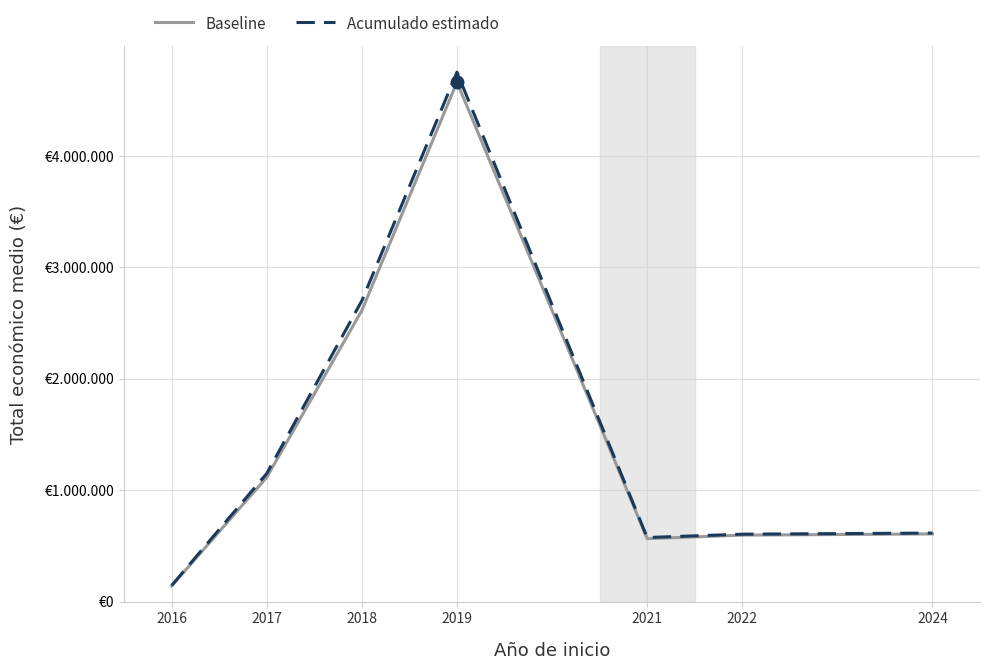

What is the minimum value shown in the chart?

140906